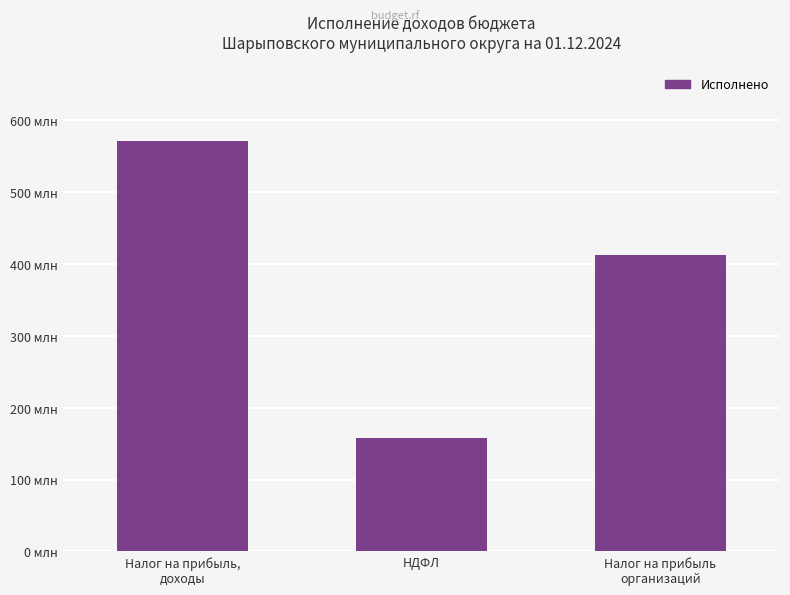

True or false: the data shows 853119959.5 at Налог на прибыль,
доходы.

False